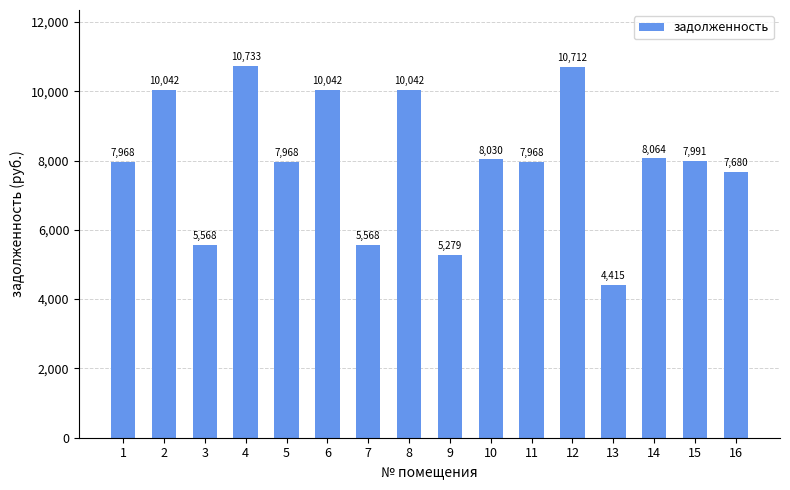

The chart shows a value of 7968.0 at 11. True or false?

True